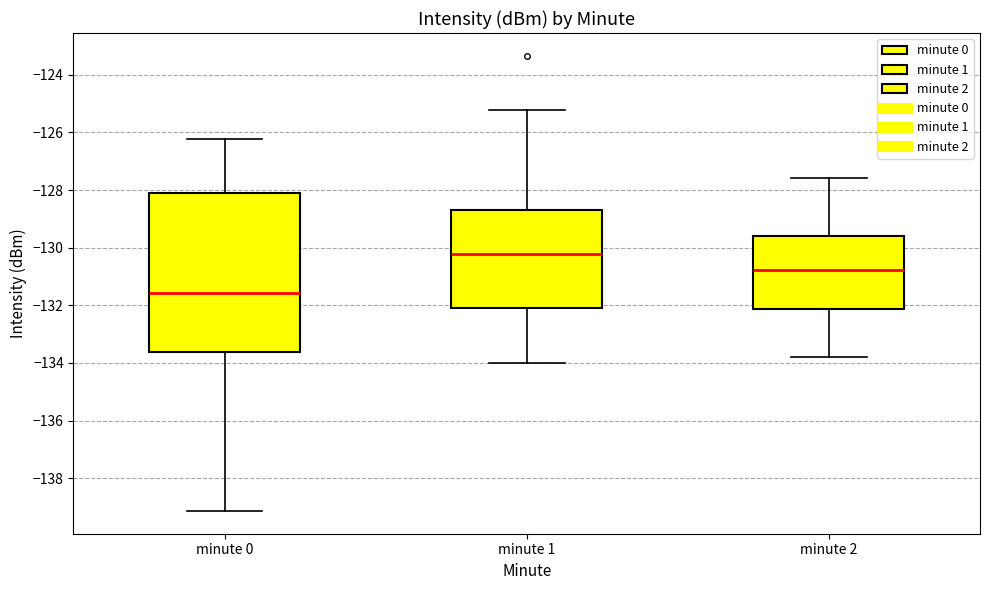

Where does the upper whisker of the box for minute 2 end on the y-axis? The values are not printed on the chart, so give them approximately, as read against the axis.

-127.6